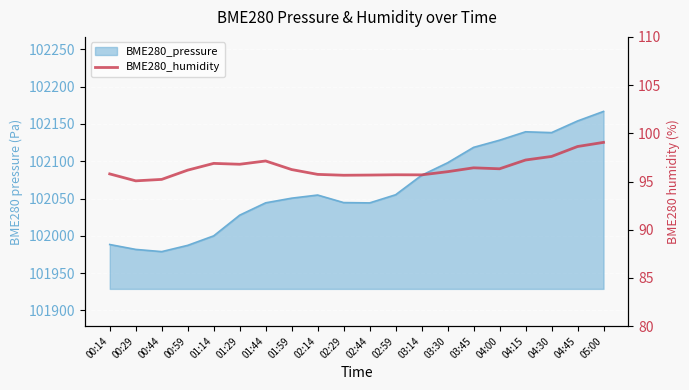

How many data points are less than 96?

8